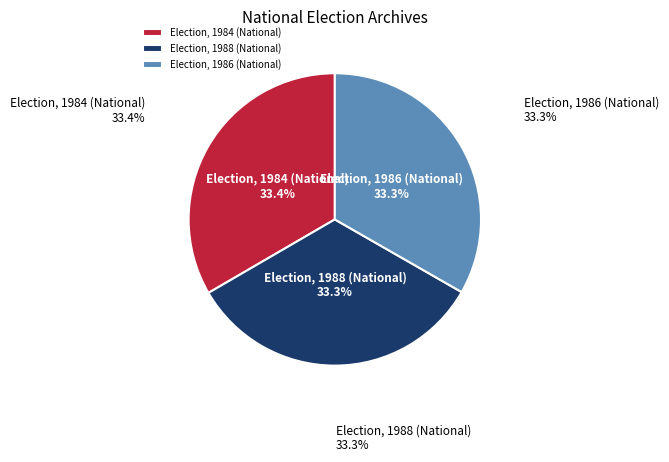

Count the number of slices in the pie.

3